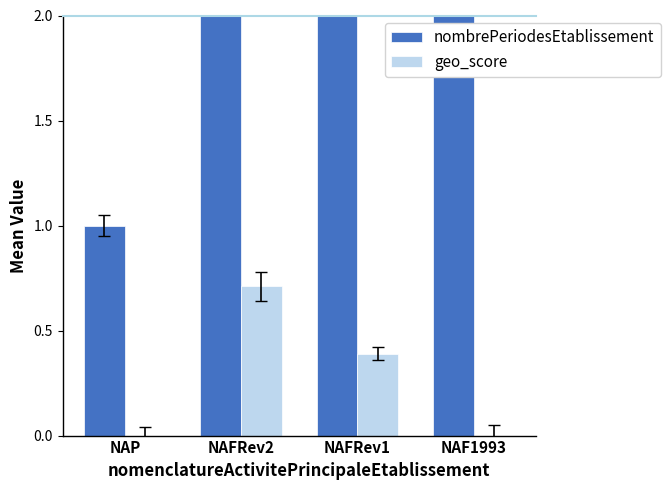

Reading right to left, what are all the values shown in this chart?

nombrePeriodesEtablissement: 3.7	3.0	3.2	1.0
geo_score: 0.0	0.4	0.7	0.0